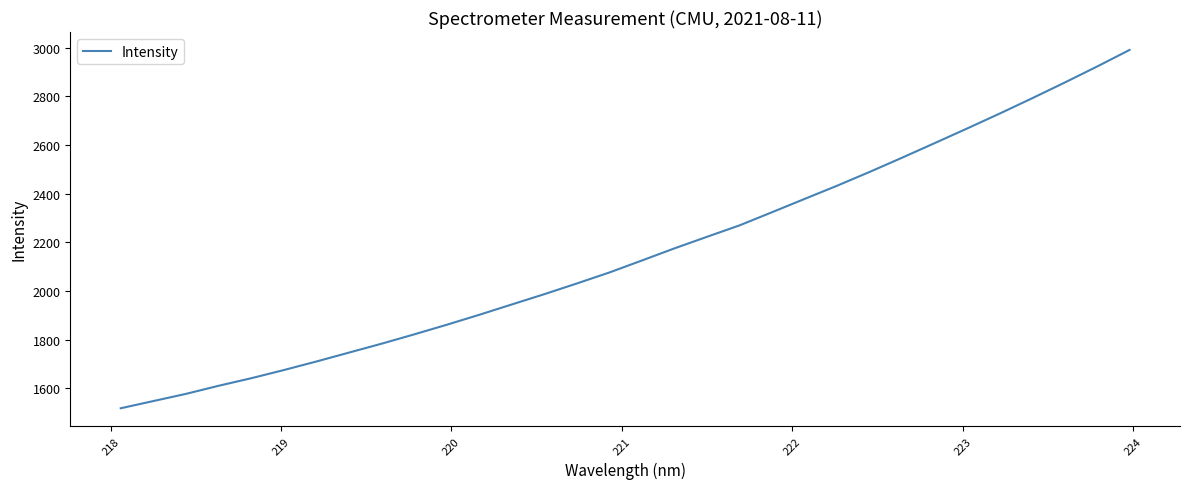

Reading right to left, what are all the values shown in this chart?

2991.4	2923.1	2857.0	2792.4	2729.4	2668.1	2607.8	2548.0	2489.4	2432.7	2378.3	2323.6	2269.5	2222.5	2174.9	2125.0	2075.7	2030.5	1986.5	1944.2	1901.6	1860.6	1821.1	1782.8	1746.2	1709.6	1674.4	1640.9	1609.8	1576.6	1547.1	1517.5